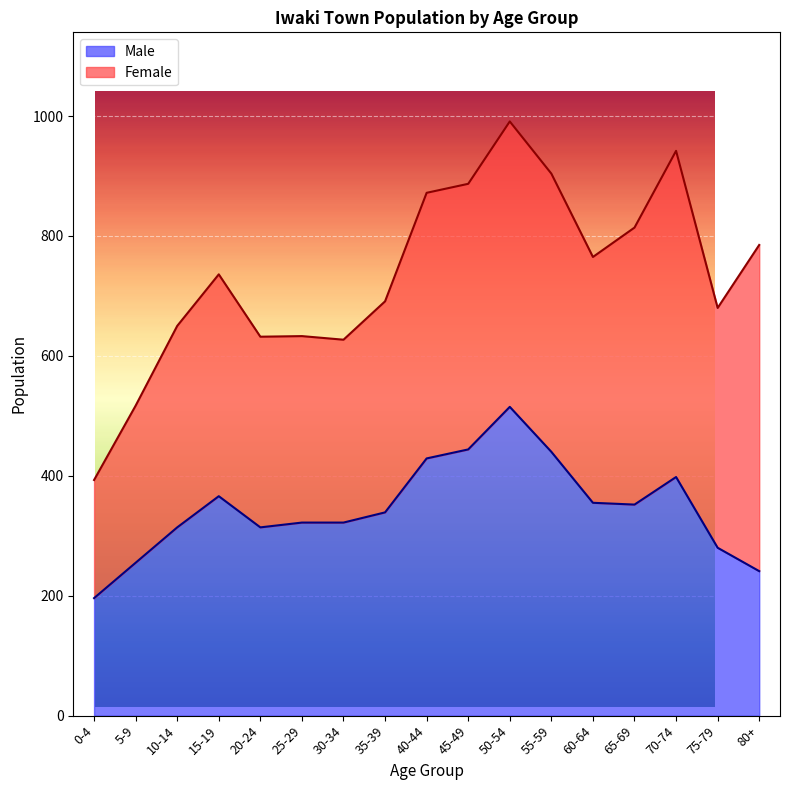

How many points are lower than both their immediate neighbors (excluding endpoints)?

2